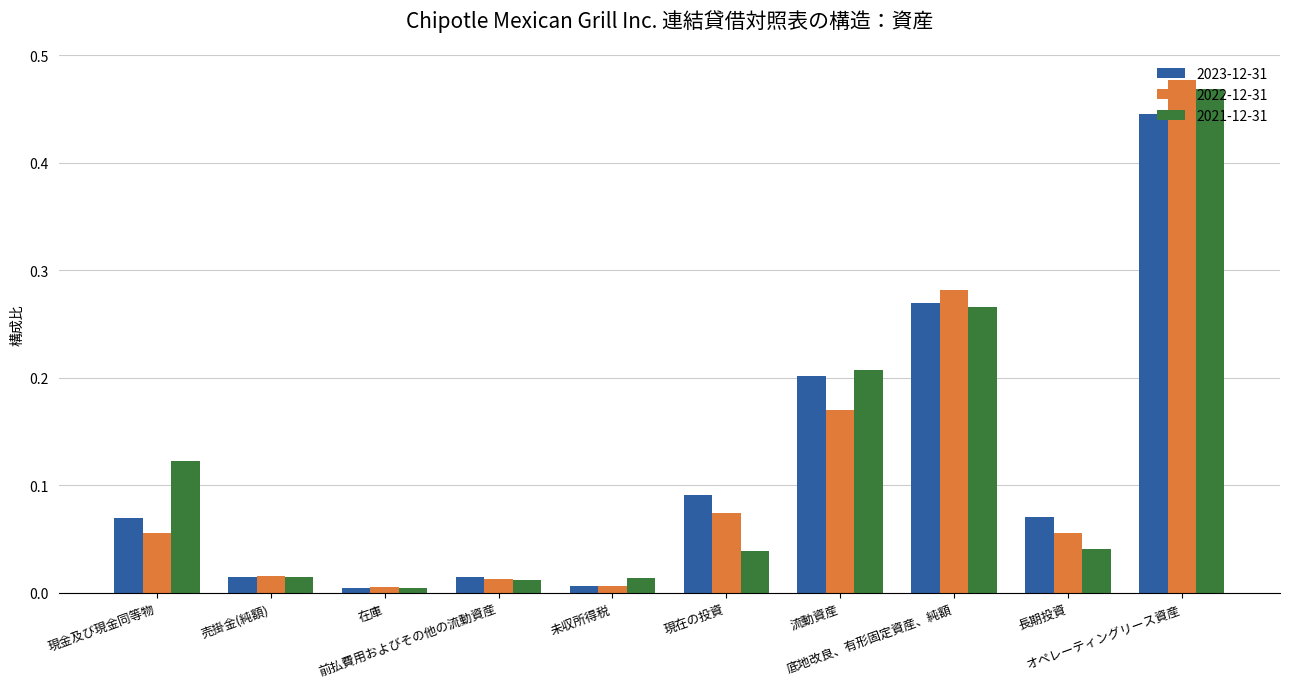

Which series has the widest spread of values?

2022-12-31